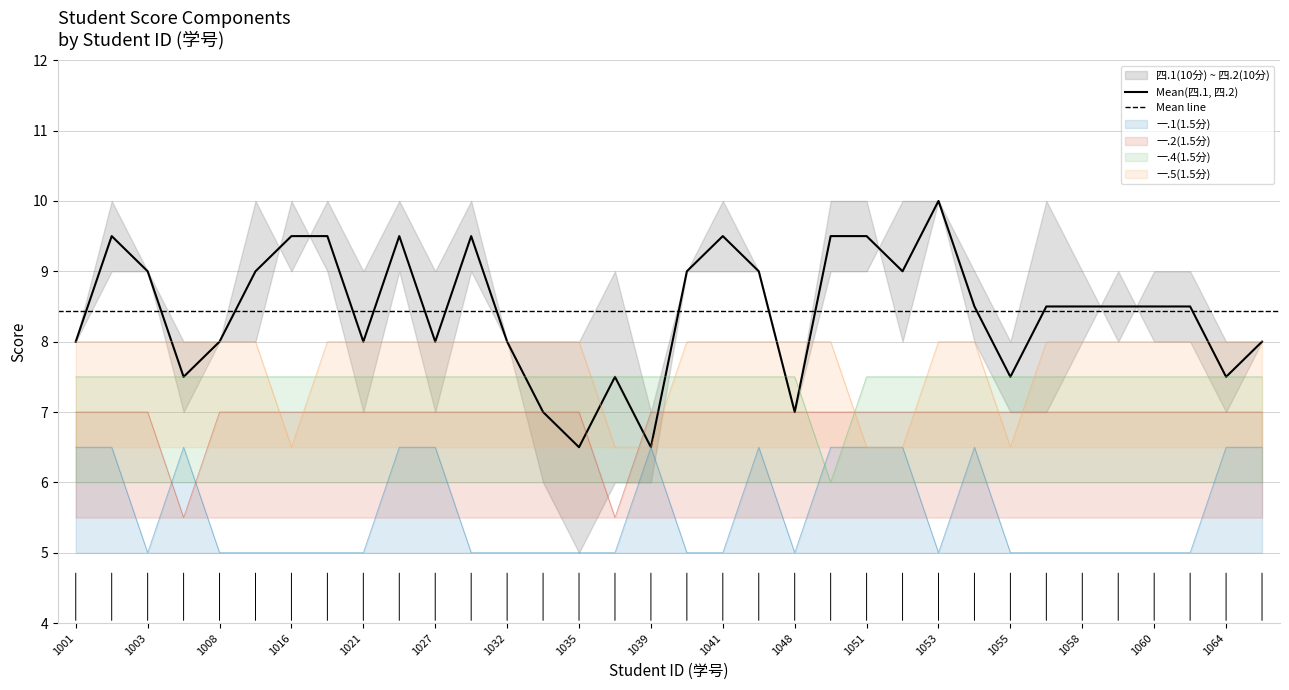

Rank the series by their maximum value, from highest to lowest.

一.5(1.5分), 一.4(1.5分), 一.2(1.5分), 一.1(1.5分)